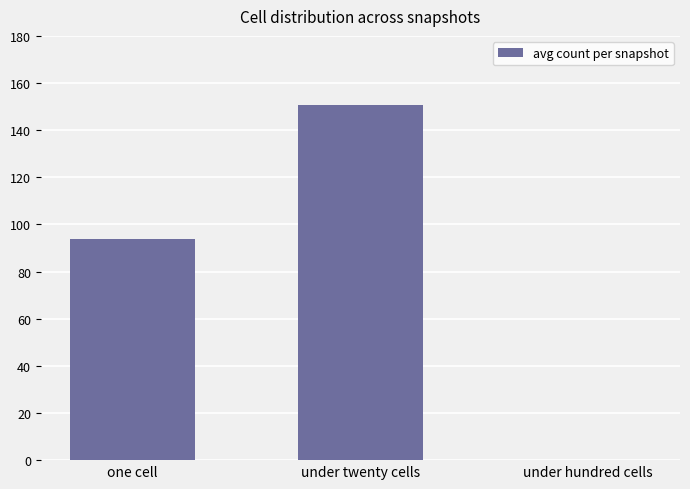

What is the sum of all values?

244.3